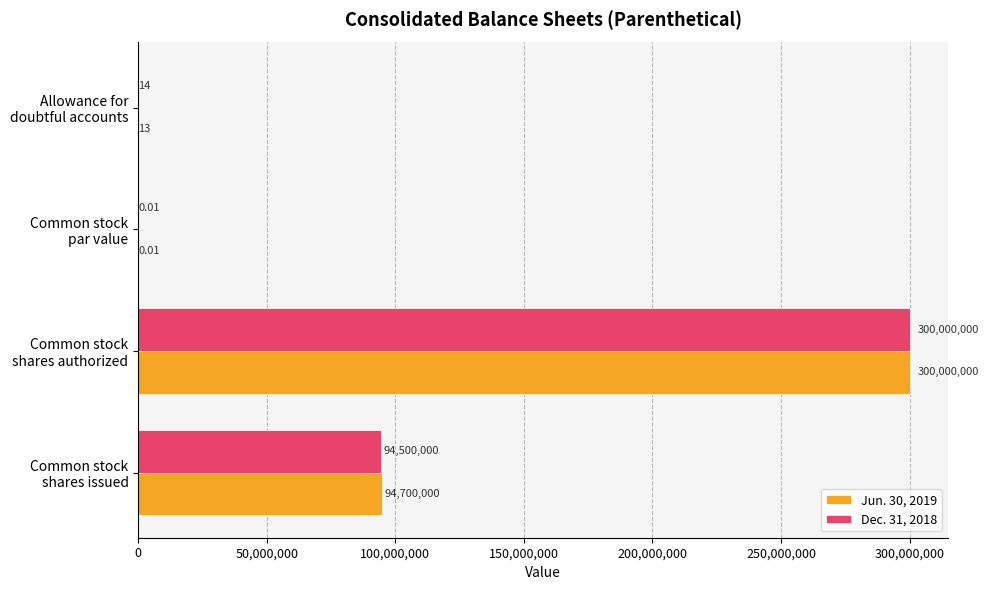

Which series has the largest total across all categories?

Jun. 30, 2019